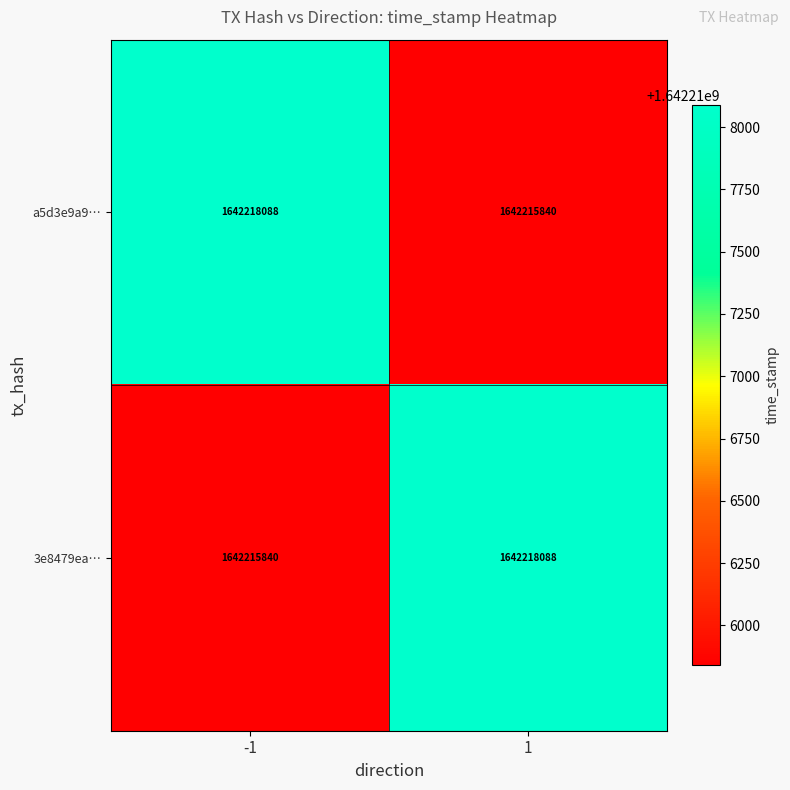

What is the spread (max minus min) of values at -1?

2248